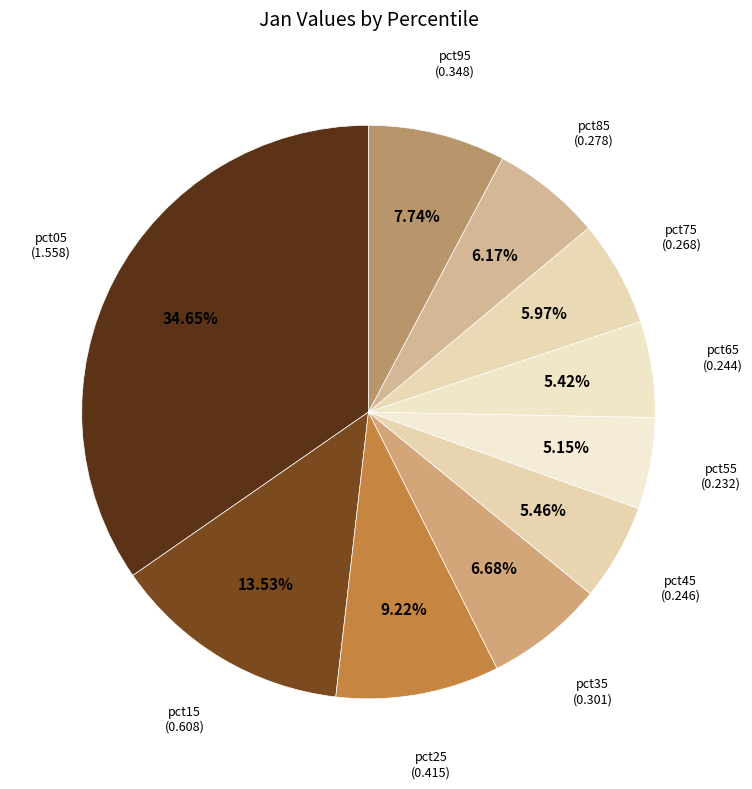

Do pct45 and pct05 together represent more than half of the pie?

No